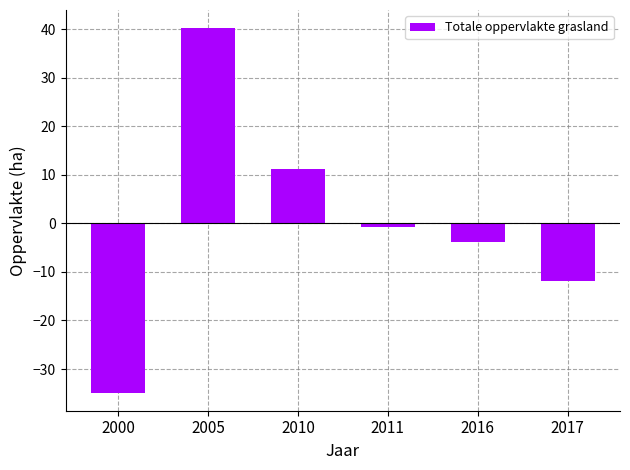

What is the difference between the maximum and minimum values?

75.0